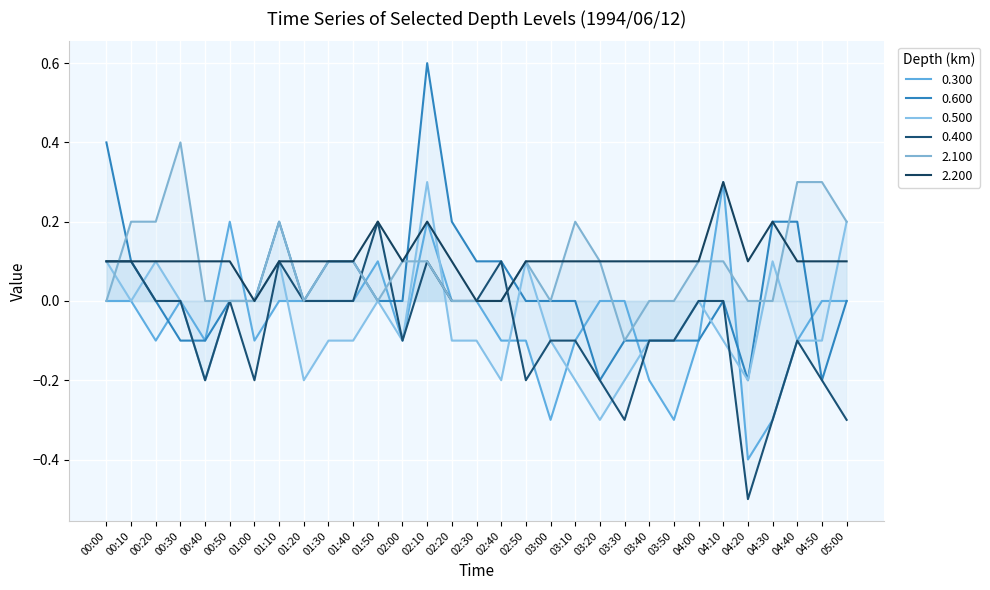

Which category has the lowest value across all series?

04:20